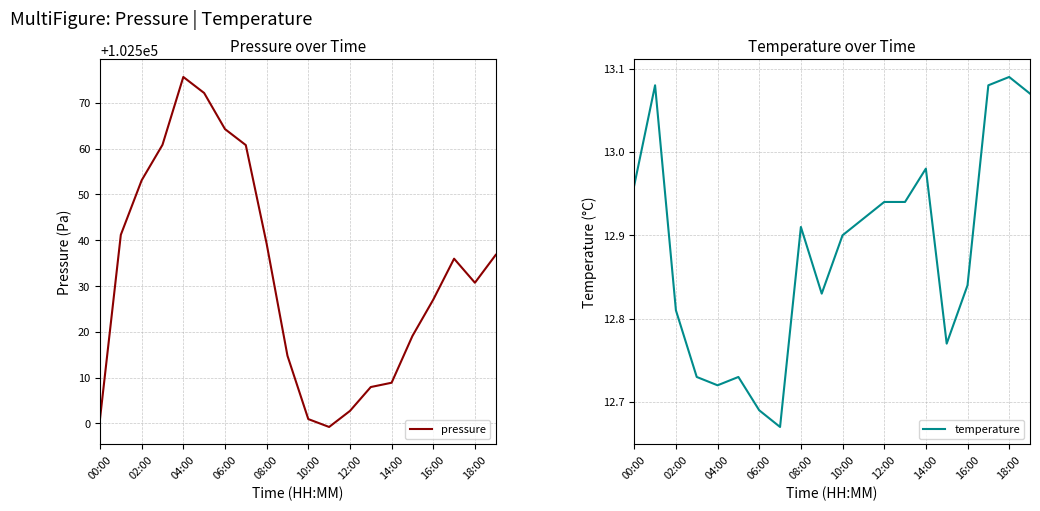

The pressure series shows 102564.3 at 06:00. True or false?

True